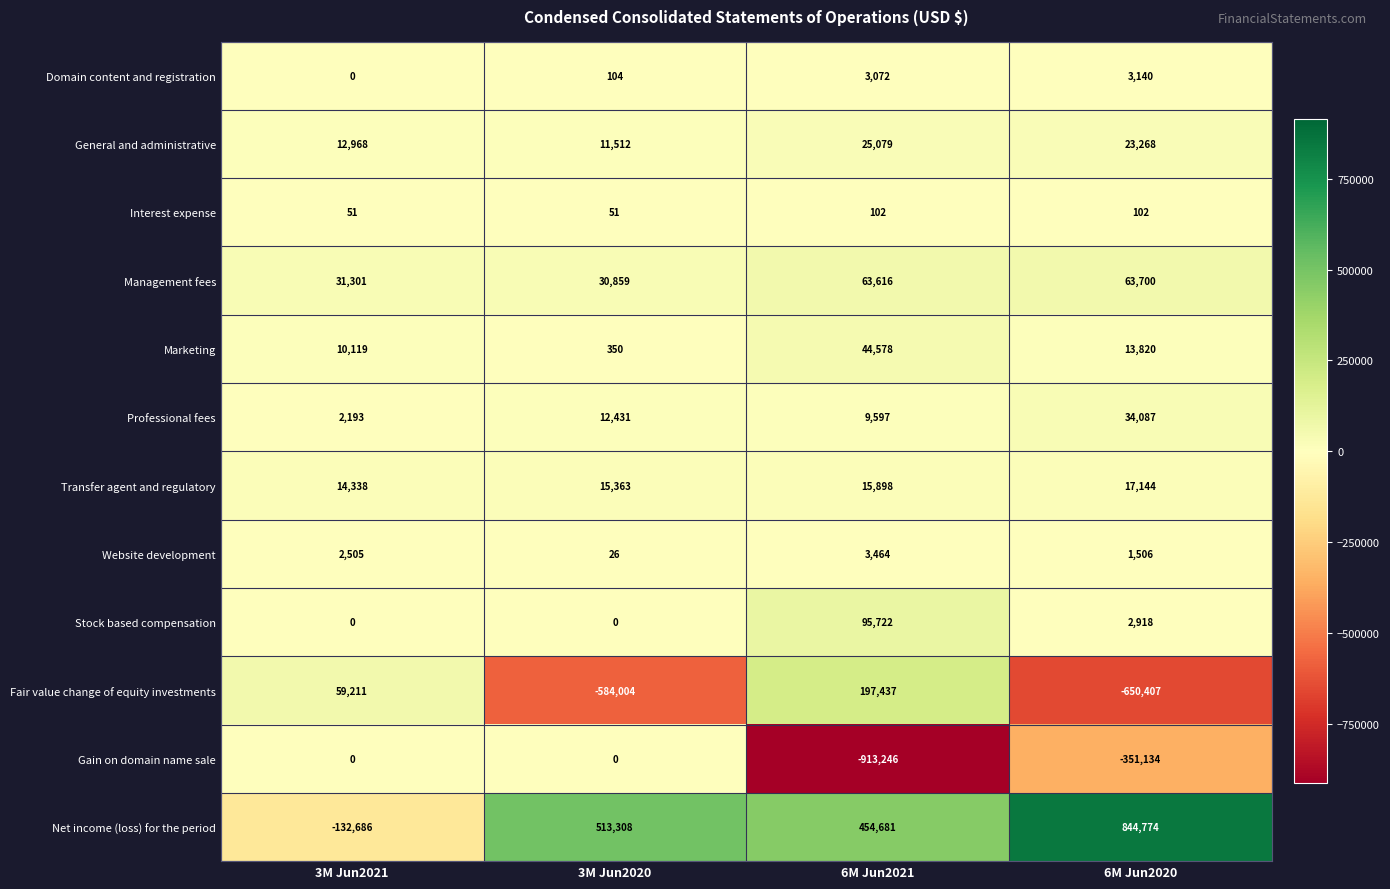

The Fair value change of equity investments series shows -423726 at 6M Jun2020. True or false?

False